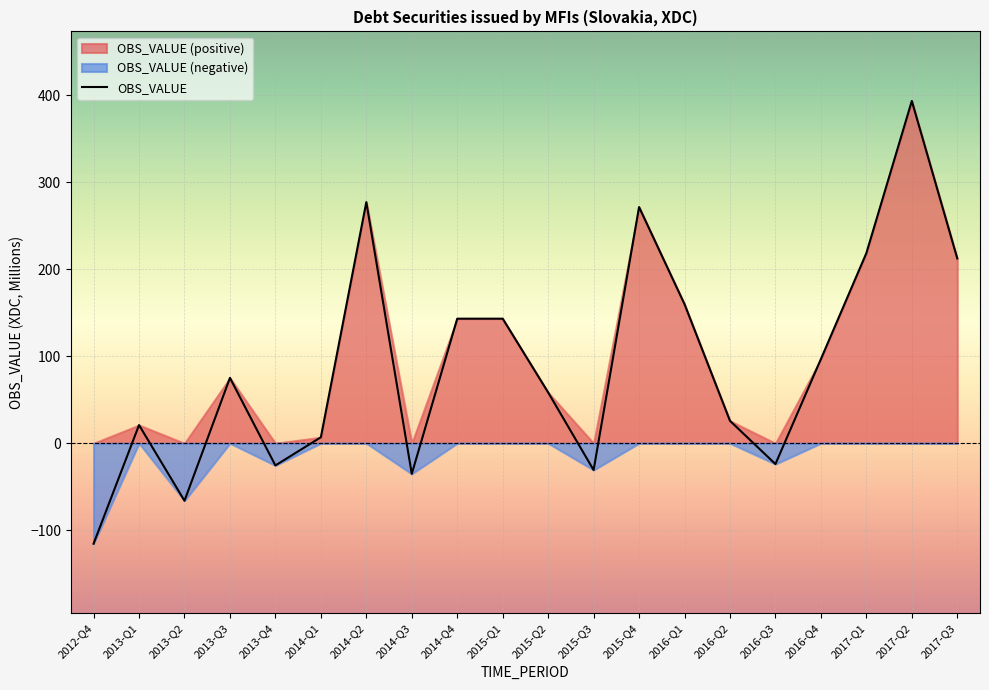

Is it true that the value at 2014-Q1 is 6.9?

True